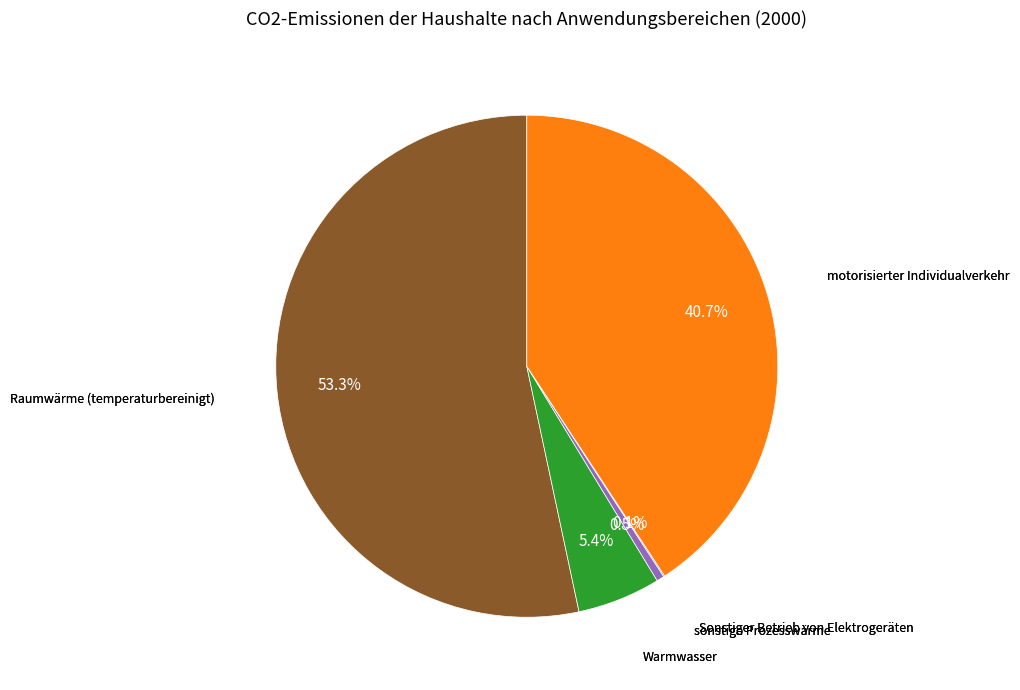

Does any single category account for the majority?

Yes